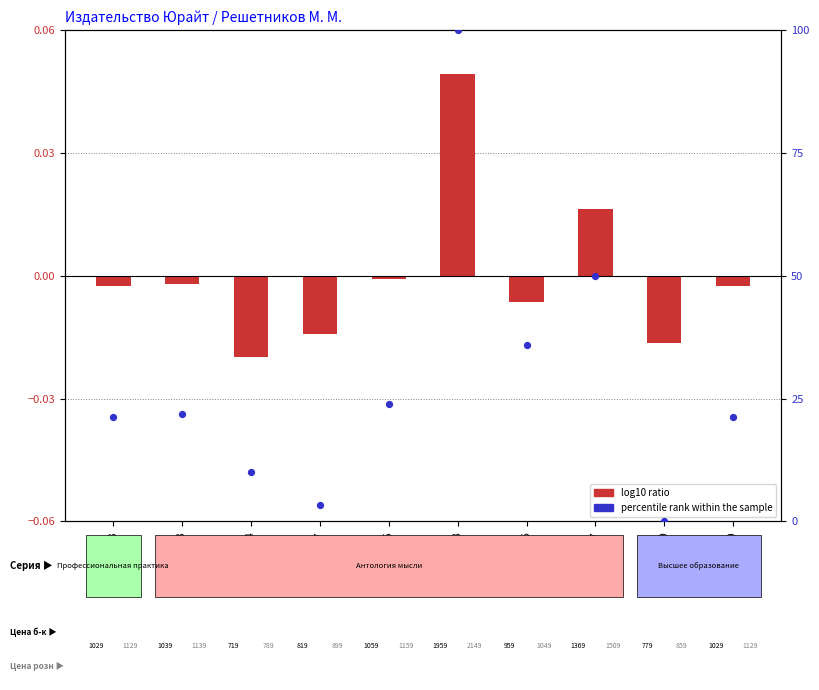

What is the change in value from 543676 to 540209?

-14.8